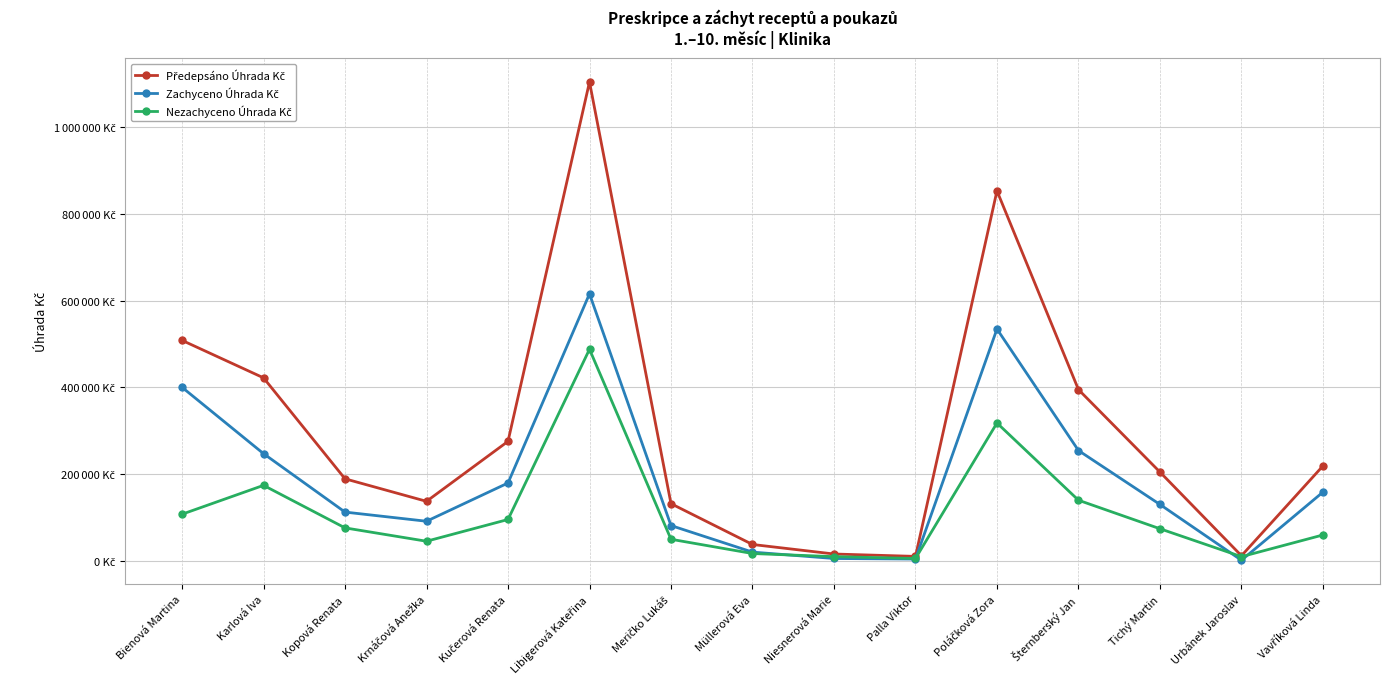

True or false: Zachyceno Úhrada Kč has more than 1 interior local peaks.

True